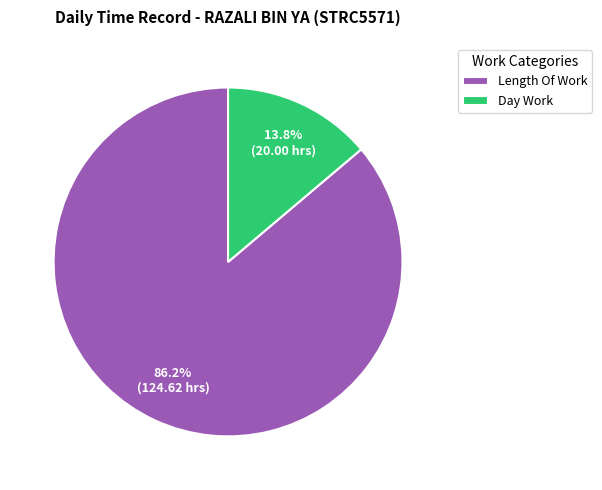

What is the total percentage of Day Work and Length Of Work?

100.0%